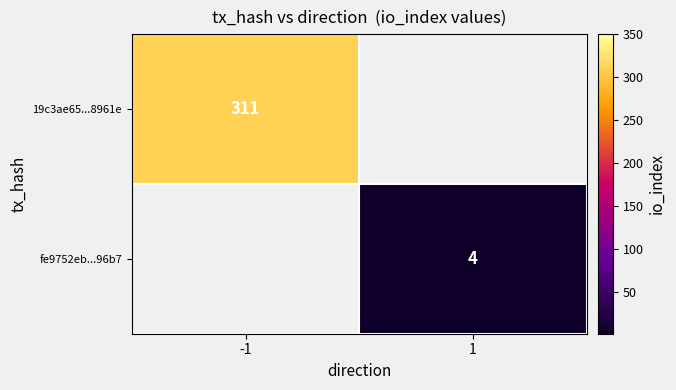

The fe9752eb...96b7 series shows 1 at 1. True or false?

False